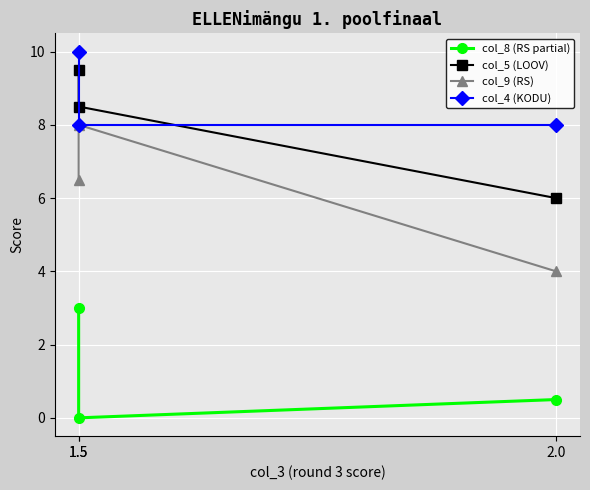

Which has a higher value, 1.5 or 1.5?

1.5